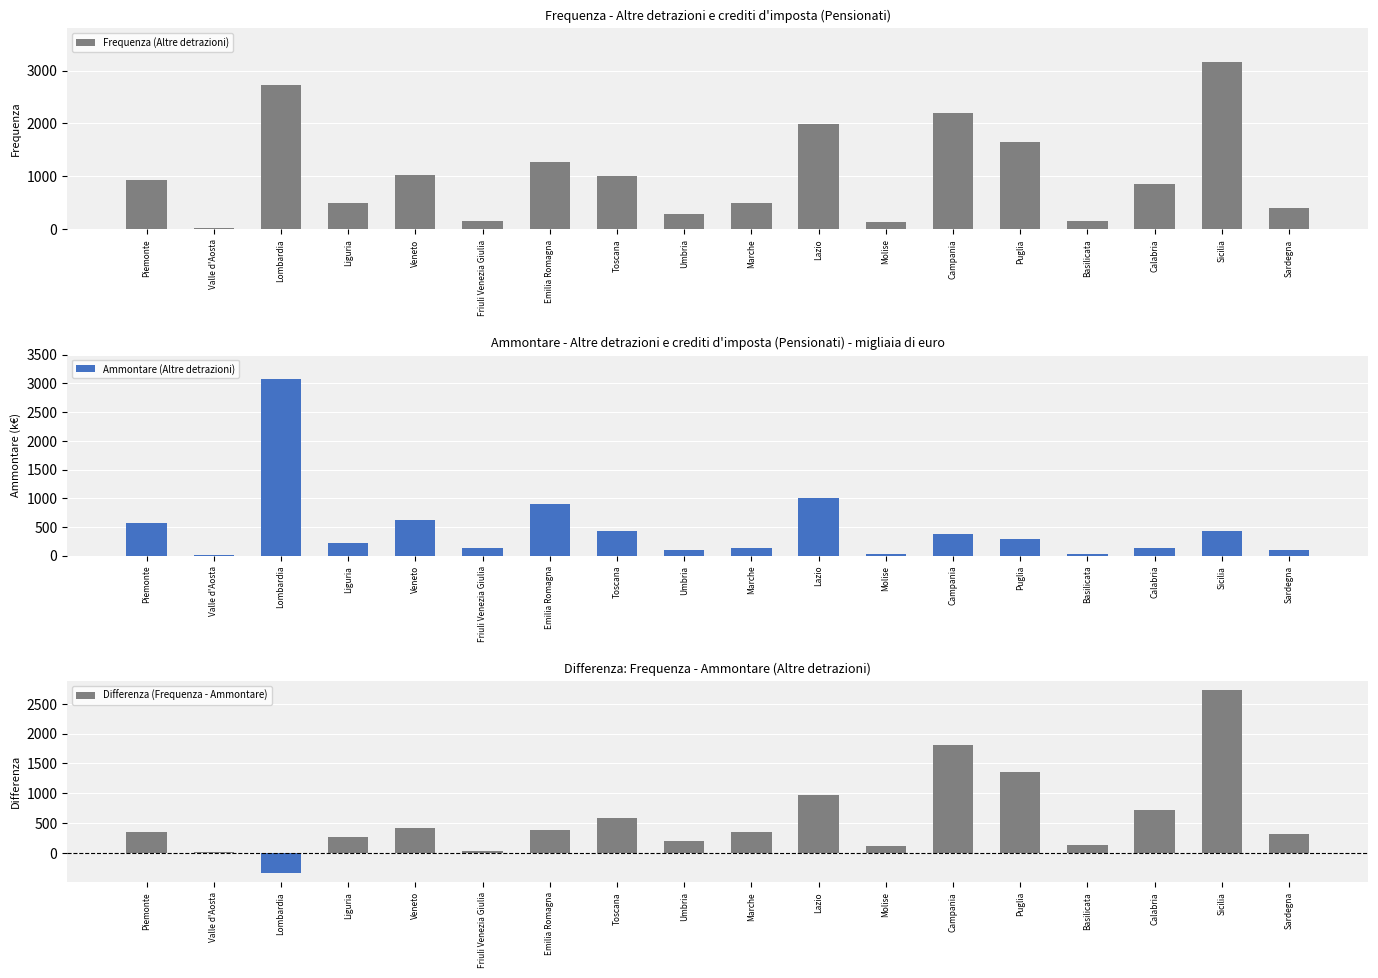

What is the difference between the maximum and minimum values in the Ammontare (Altre detrazioni) series?

3058